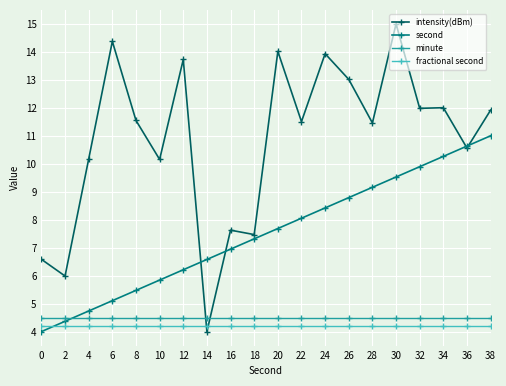

At which category does intensity(dBm) reach its first local valley?

2